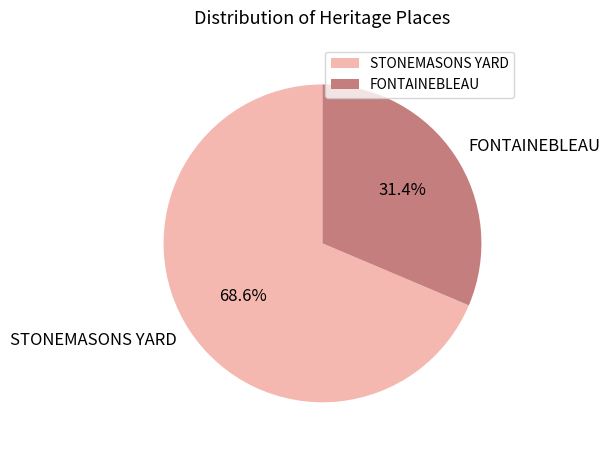

To the nearest percent, what is the combined percentage of FONTAINEBLEAU and STONEMASONS YARD?

100%